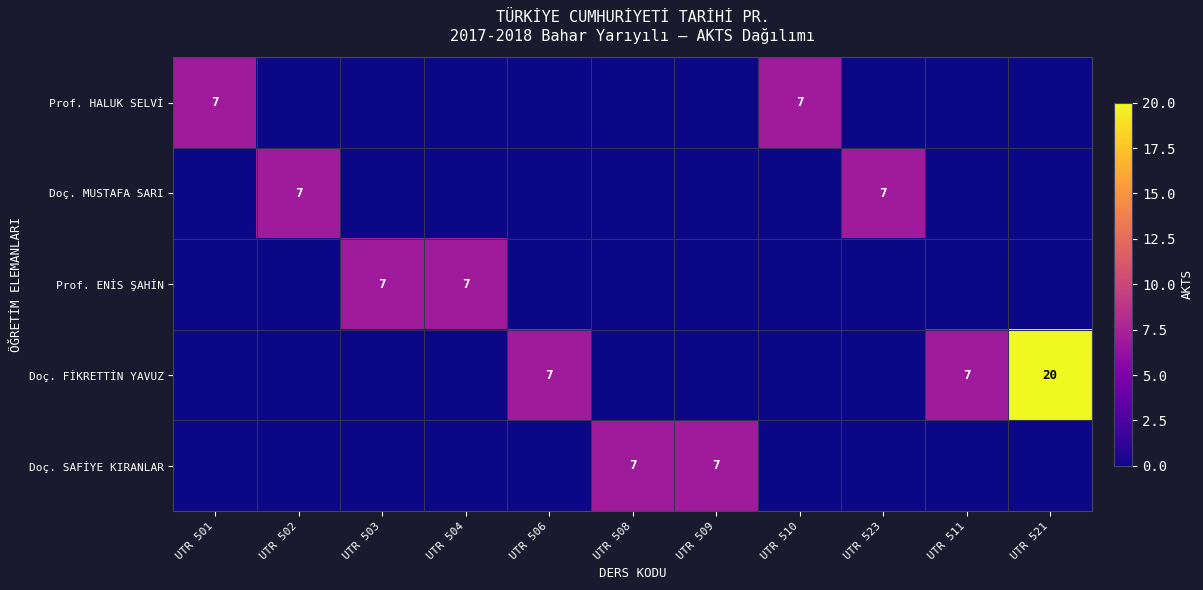

Between UTR 503 and UTR 511, which is larger?

UTR 503